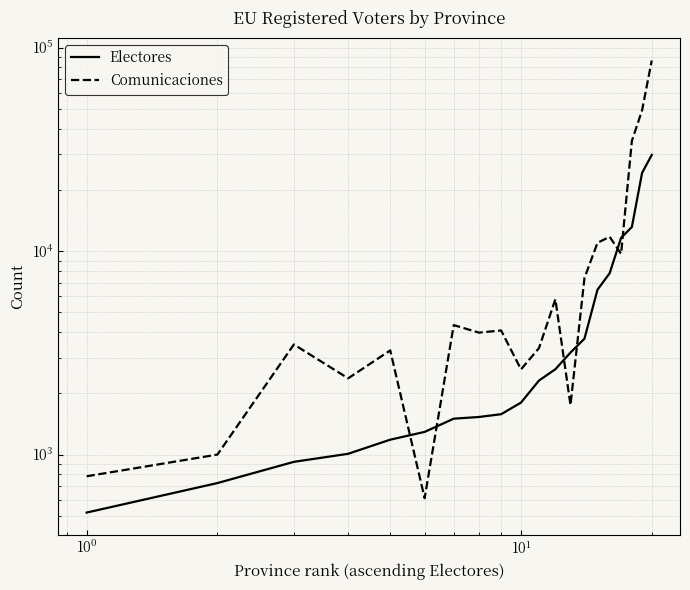

The value of Comunicaciones at $\mathdefault{10^{0}}$ is 2145. True or false?

False